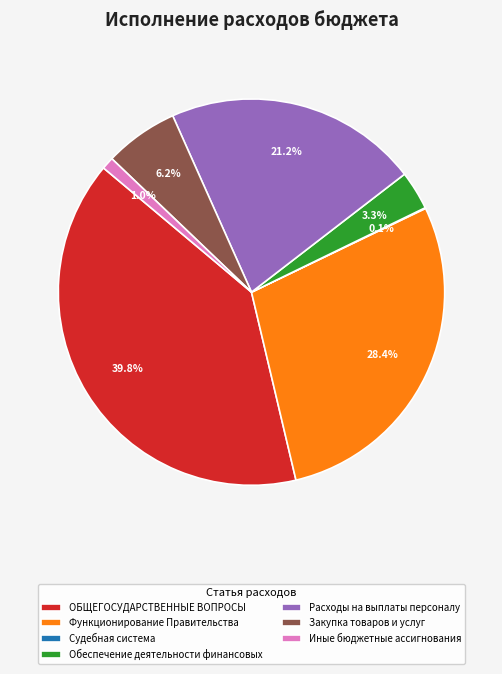

Does Обеспечение деятельности финансовых represent more than half of the total?

No